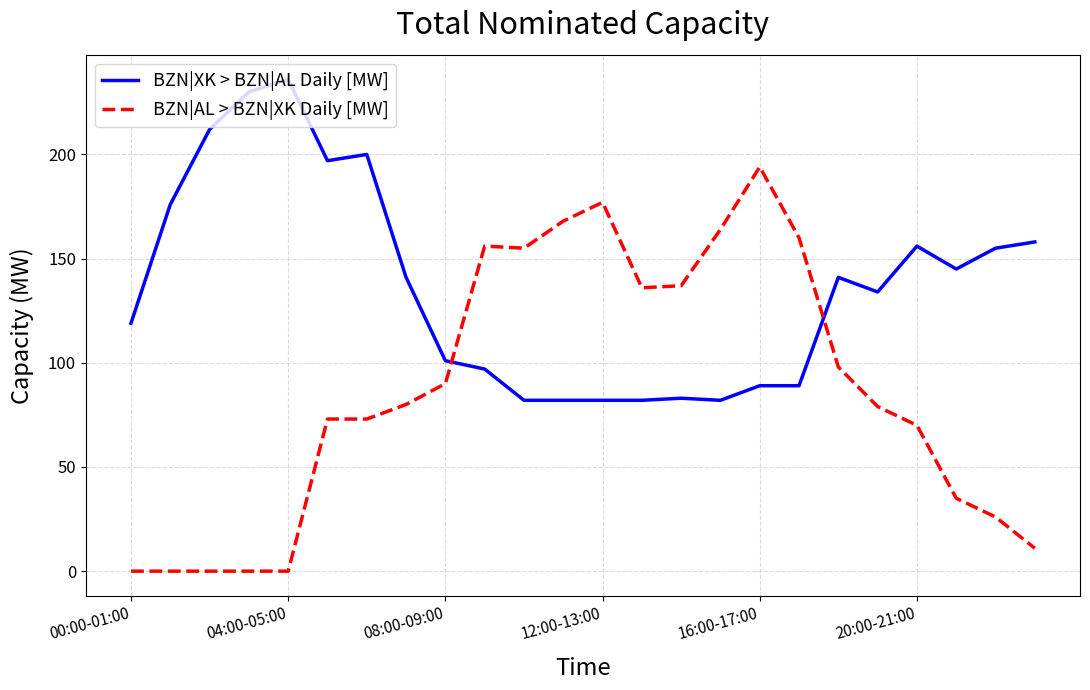

List the series in order of their peak value, highest first.

BZN|XK > BZN|AL Daily [MW], BZN|AL > BZN|XK Daily [MW]